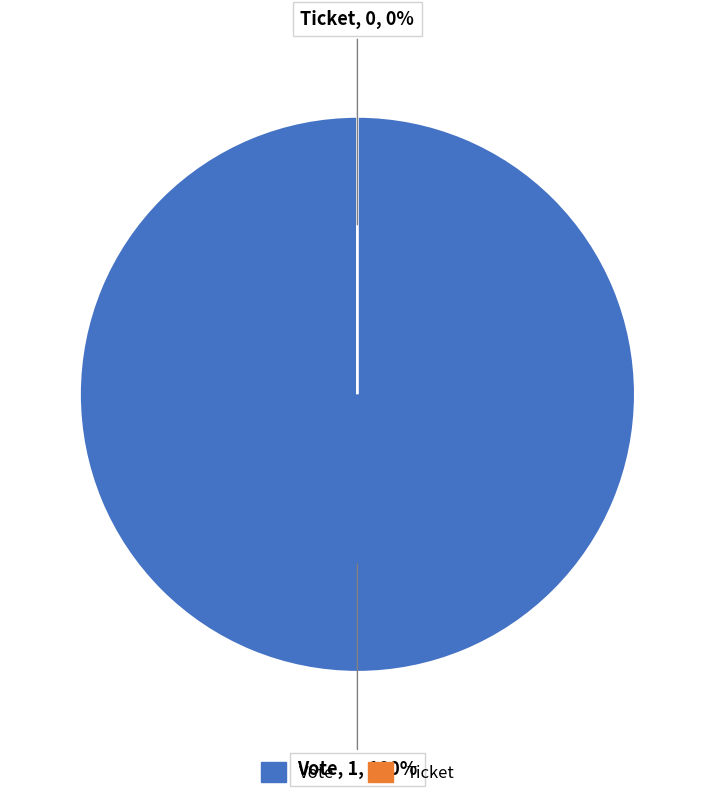

What percentage do Ticket and Vote together represent?

100.0%